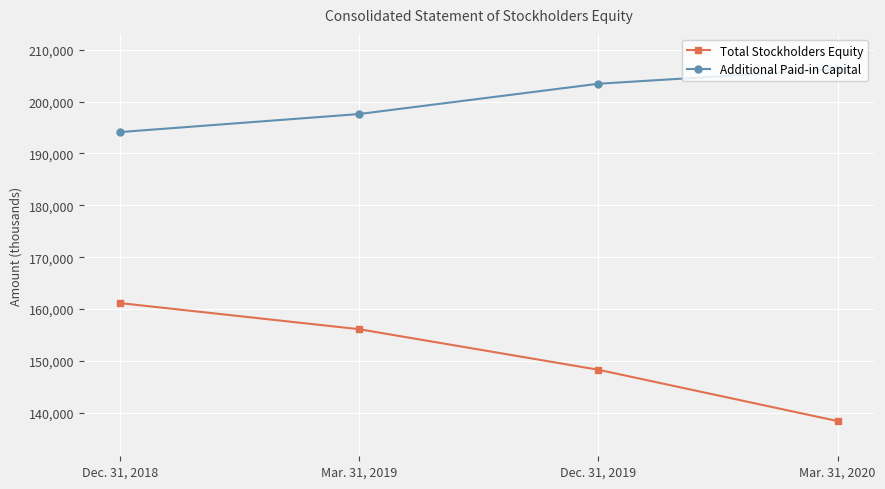

What is the sum of all Total Stockholders Equity values?

603935